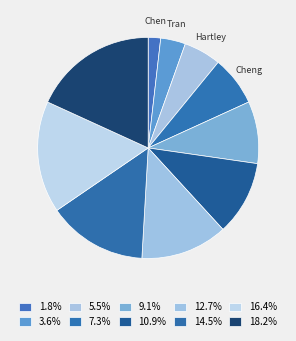

Count the number of slices in the pie.

10